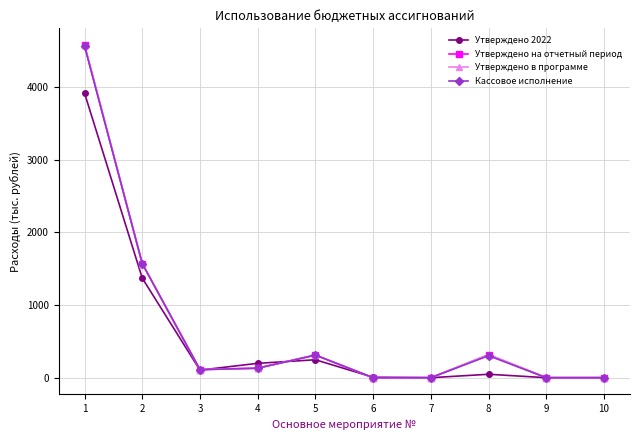

In Утверждено на отчетный период, how many points are lower than both neighbors (excluding endpoints)?

1